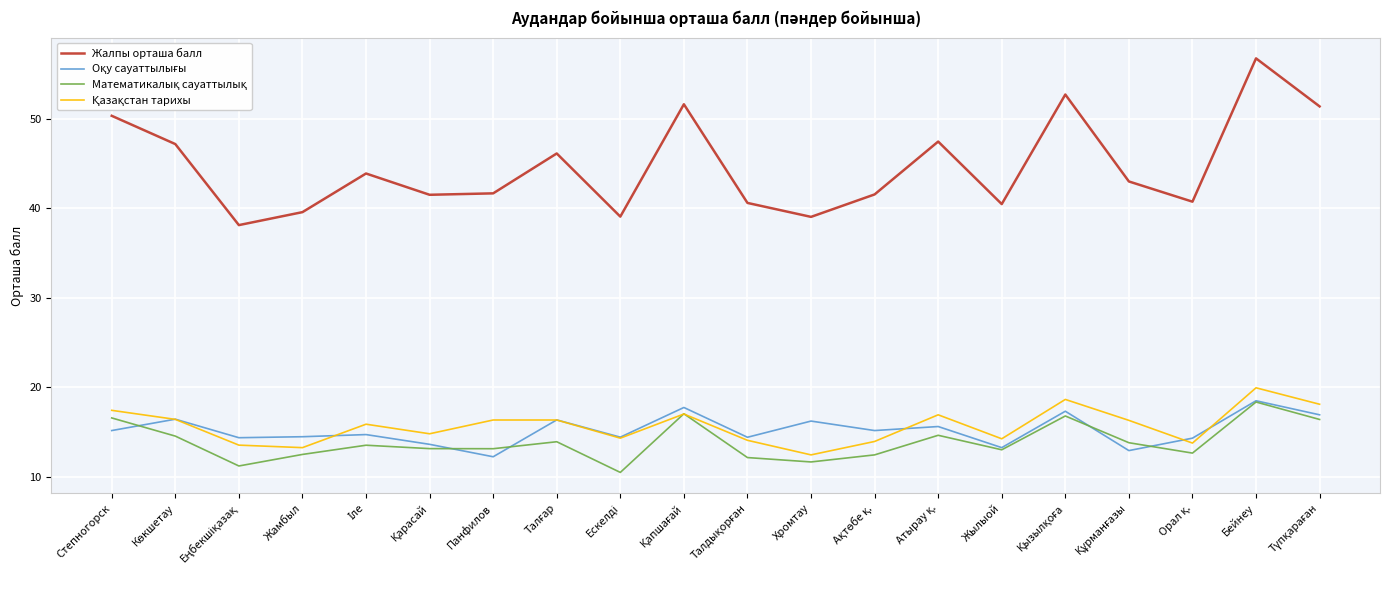

Which label corresponds to the largest value in the chart?

Бейнеу